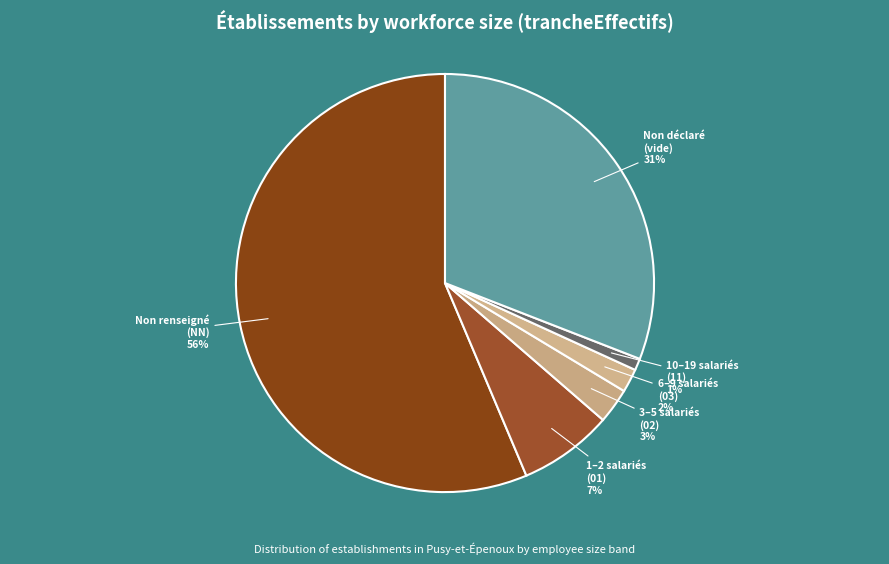

Count the number of slices in the pie.

6